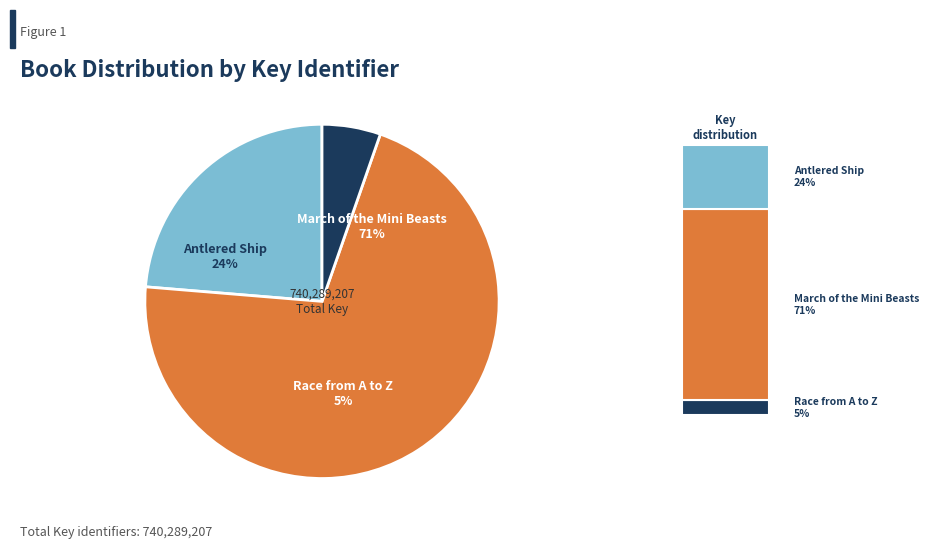

How much of the chart is everything except Race from A to Z?

94.7%